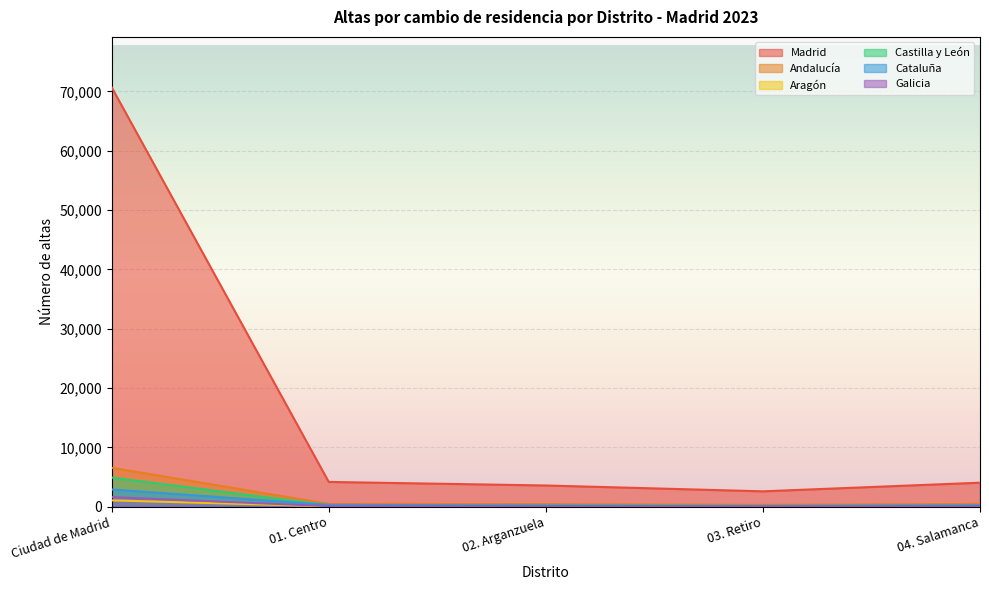

How many values in the Madrid series exceed 4039?

2